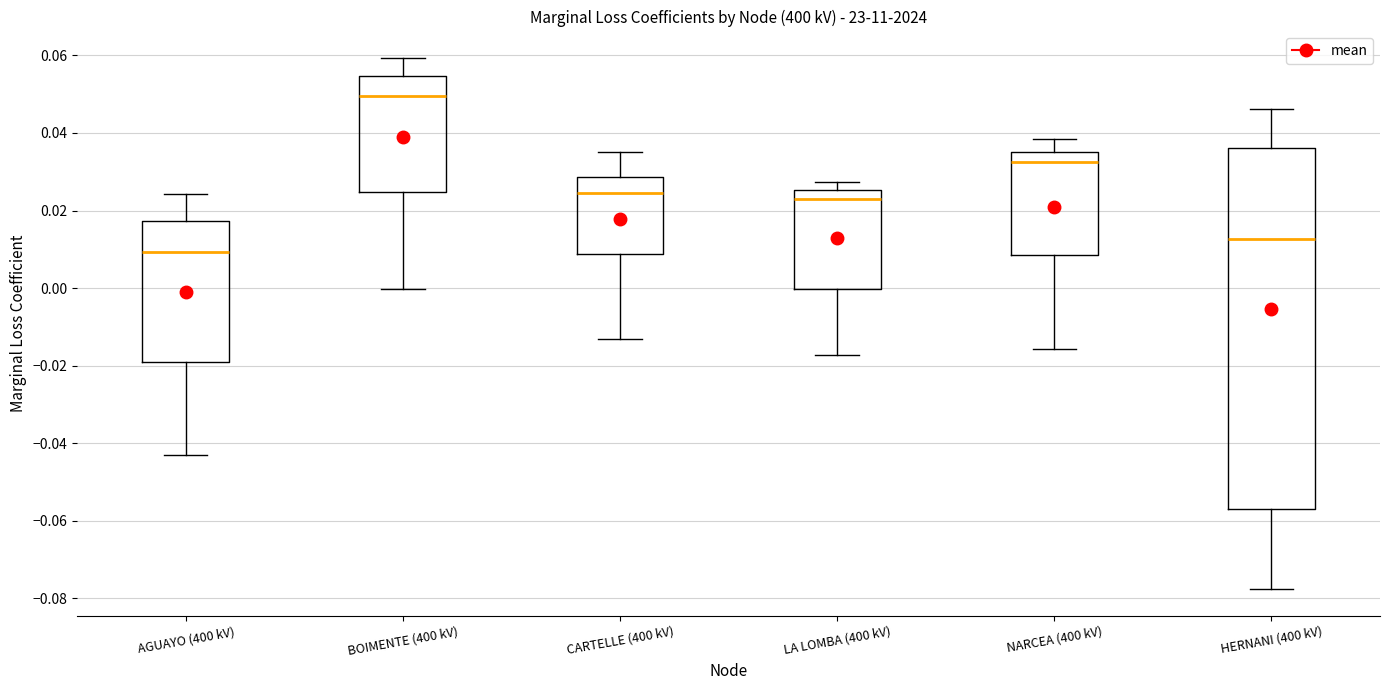

Where does the lower whisker of the box for HERNANI (400 kV) end on the y-axis? The values are not printed on the chart, so give them approximately, as read against the axis.

-0.078